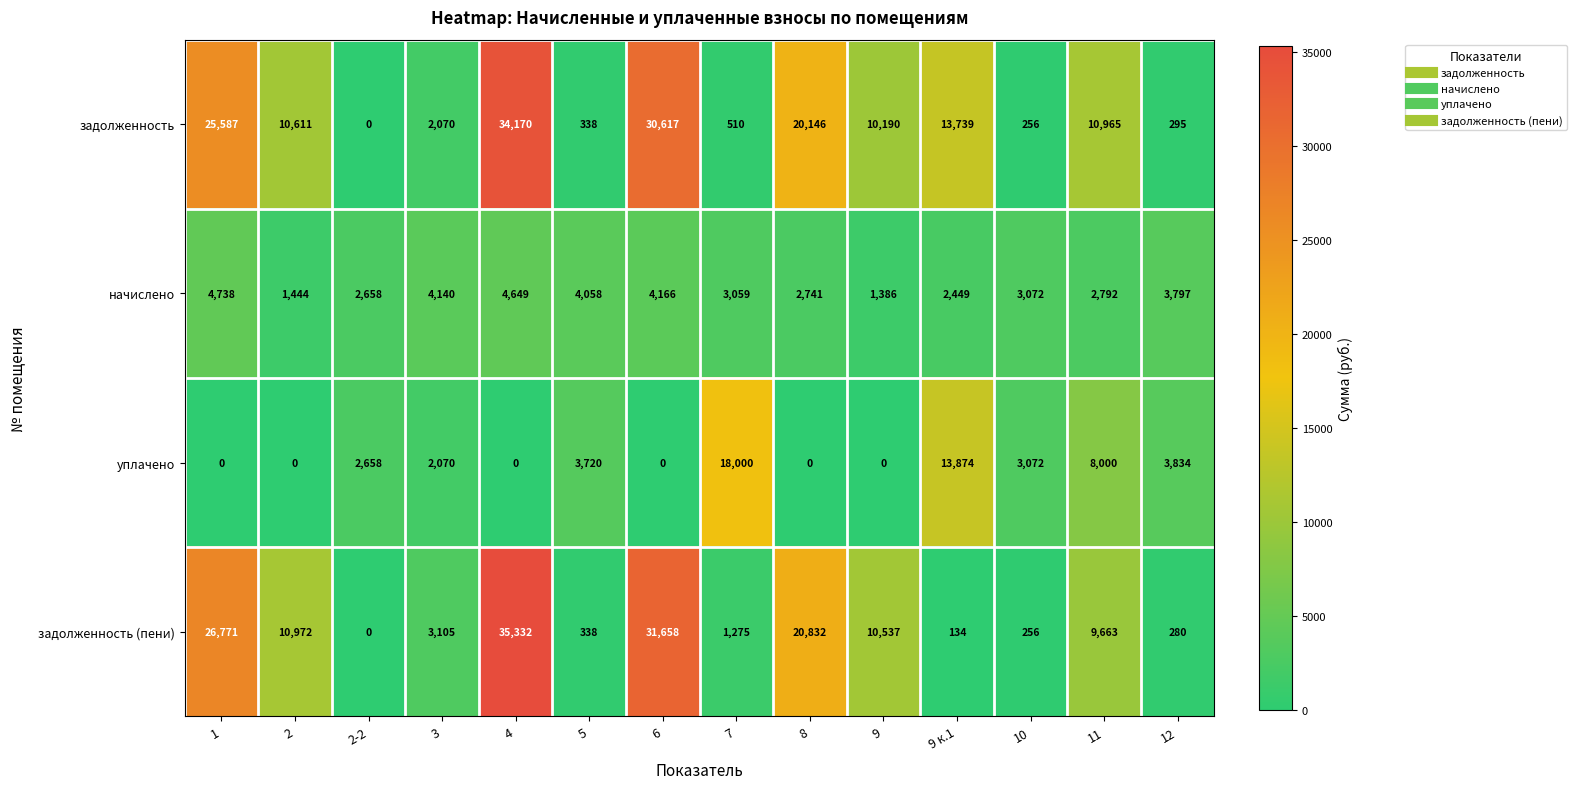

List the labels in order of задолженность value, smallest first.

2-2, 10, 12, 5, 7, 3, 9, 2, 11, 9 к.1, 8, 1, 6, 4